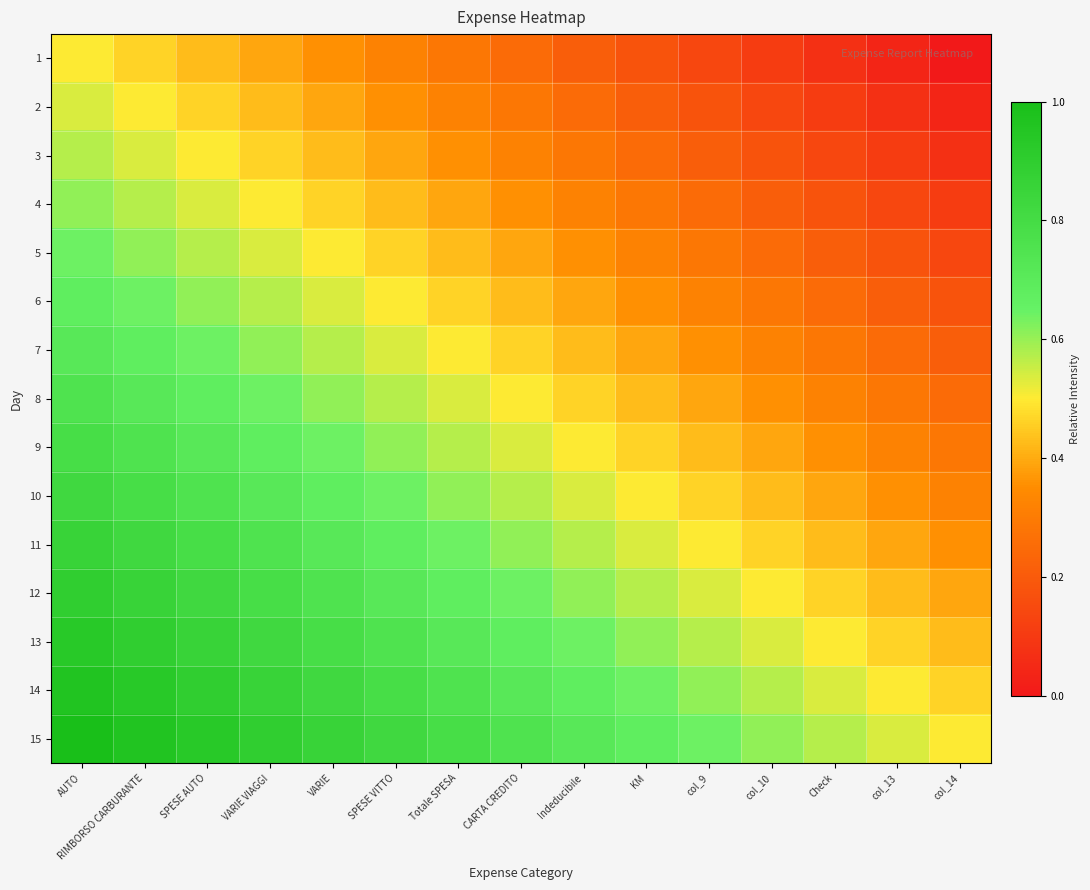

At how many categories does at least one series exceed 0?

15